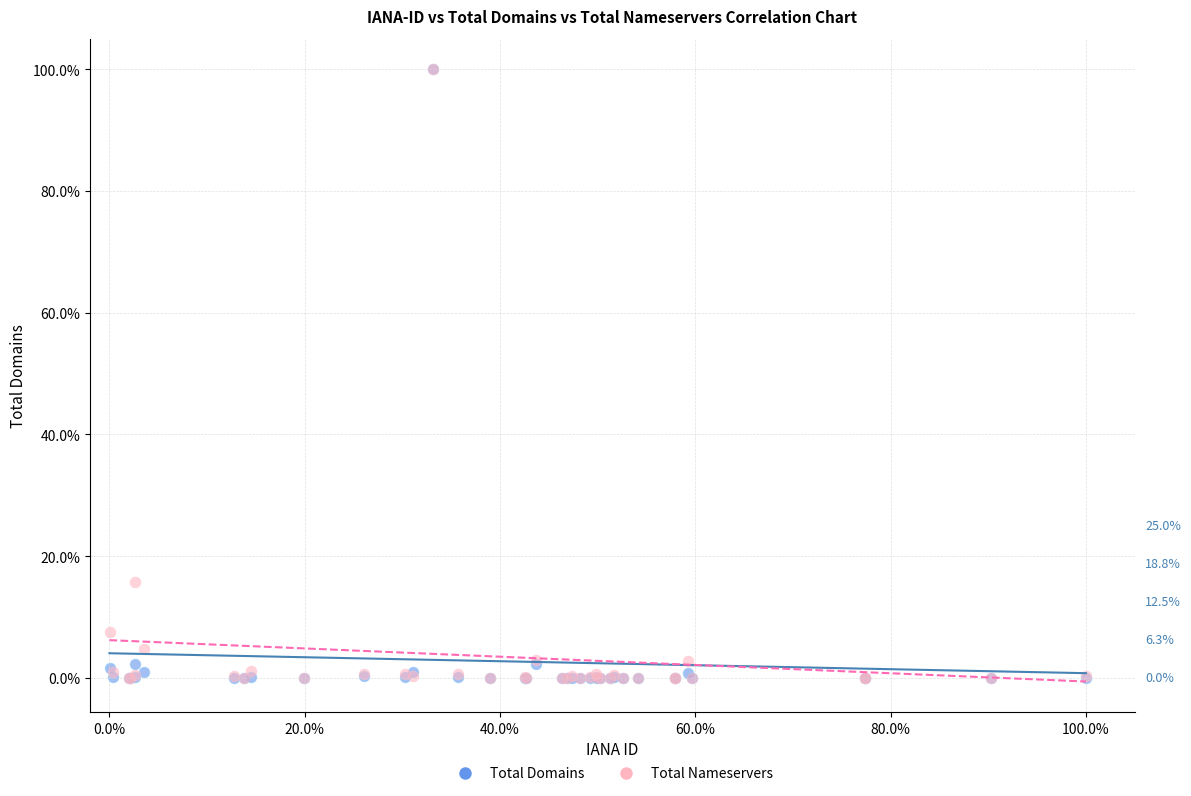

What are all the series names shown in the legend?

Total Domains, Total Nameservers